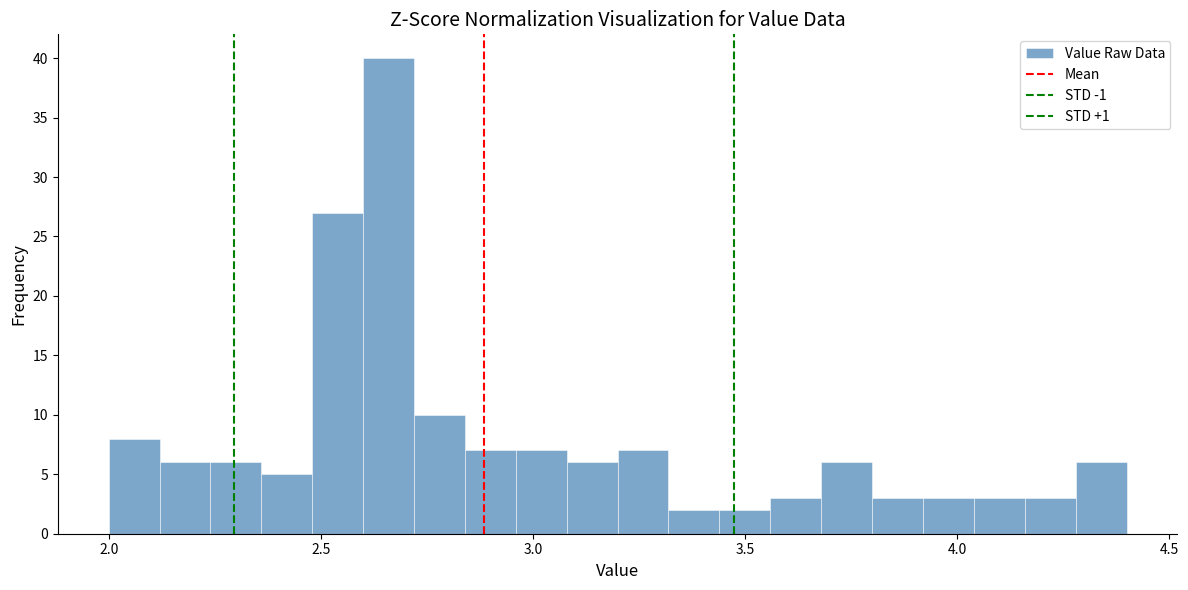

Around what value on the x-axis is the tallest bar? Give the approximate position of its centre, as read against the axis.

2.65